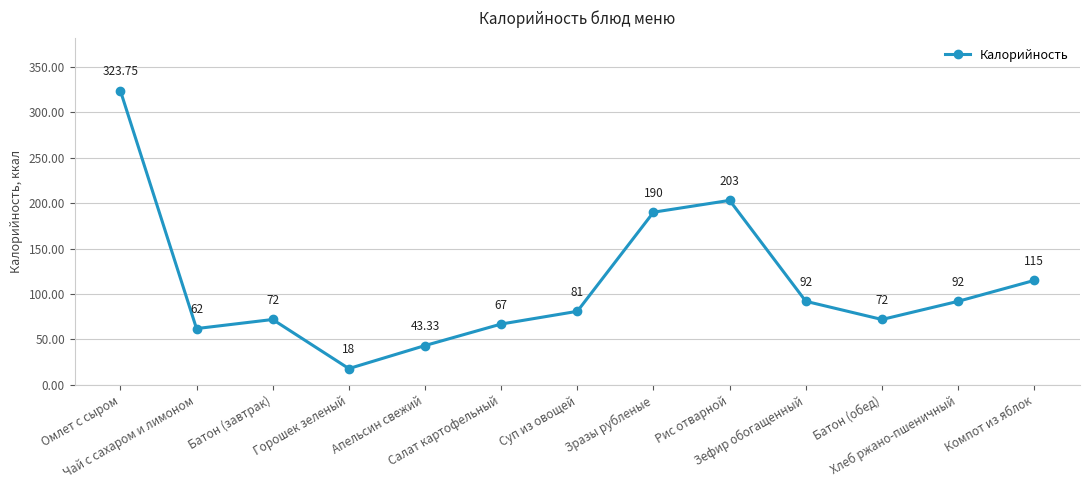

What is the label of the 13th point from the right?

Омлет с сыром